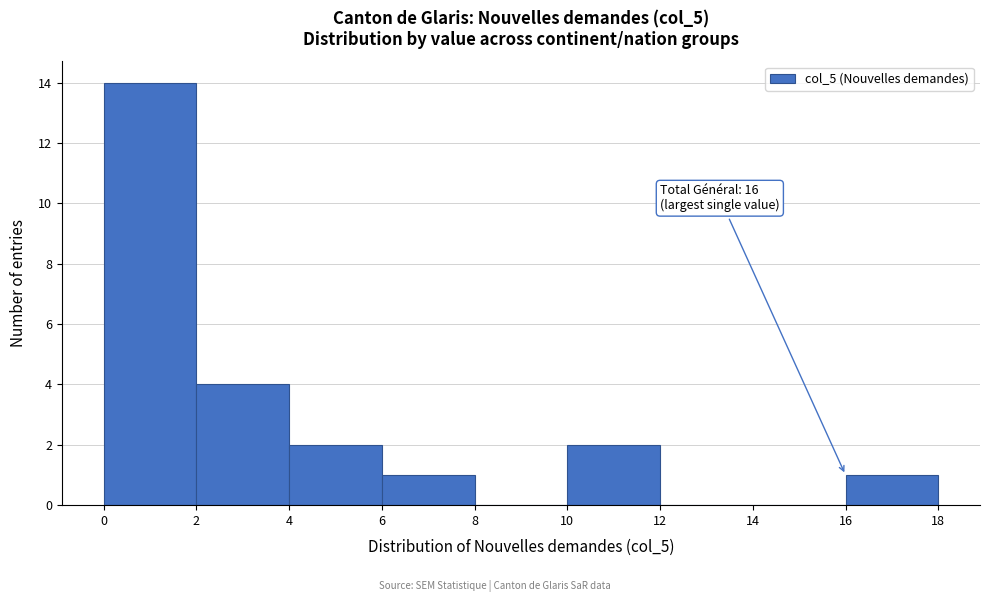

Over which range of the x-axis is the bar tallest?

0 to 2